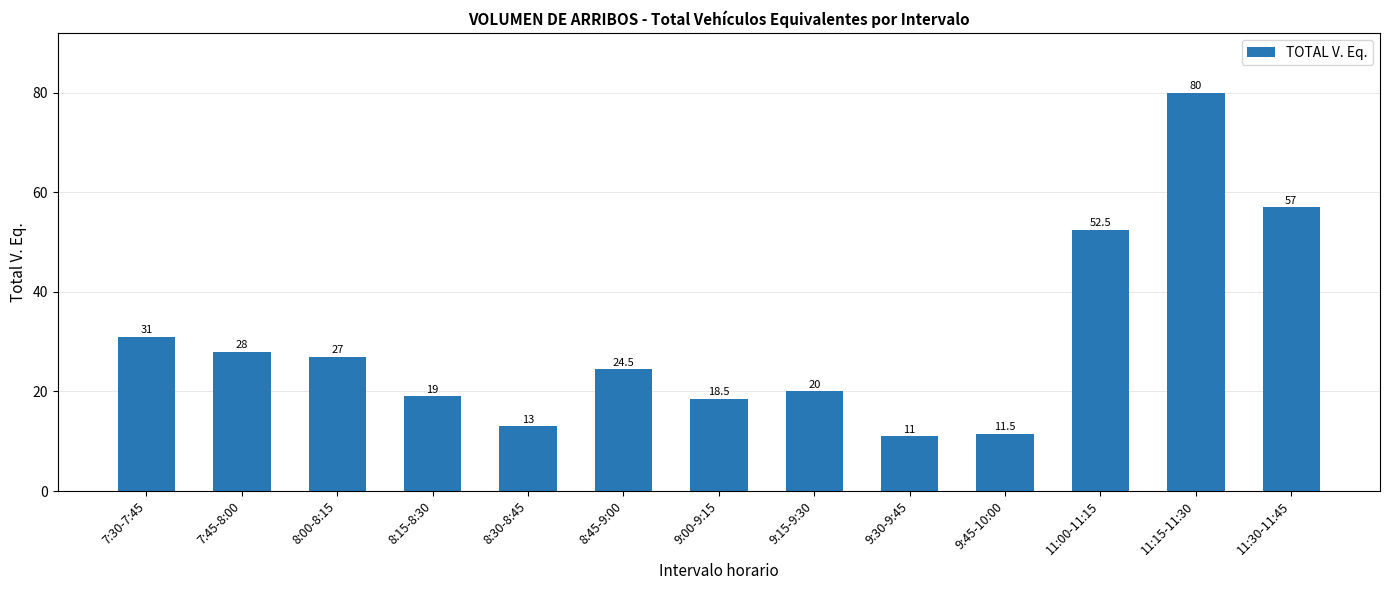

What is the maximum value shown in the chart?

80.0